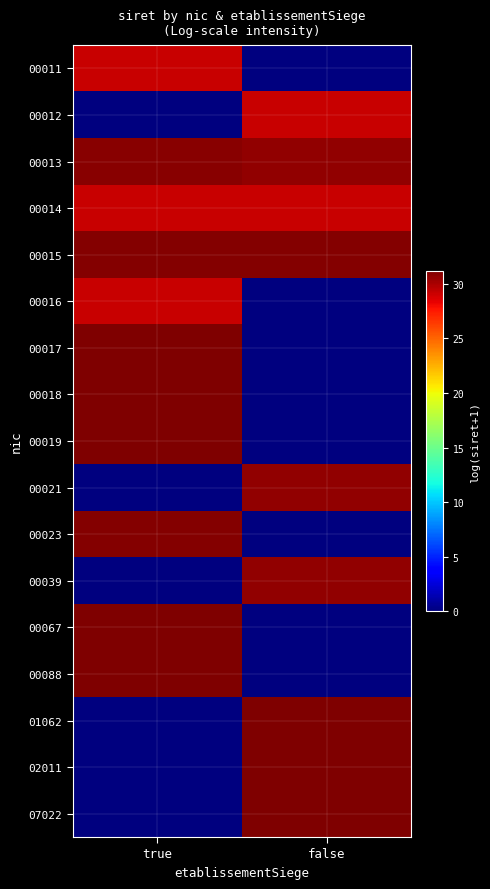

Reading right to left, what are all the values shown in this chart?

00011: false=0.0	true=29.2
00012: false=29.2	true=0.0
00013: false=30.7	true=30.9
00014: false=29.2	true=29.2
00015: false=31.0	true=31.0
00016: false=0.0	true=29.2
00017: false=0.0	true=31.1
00018: false=0.0	true=31.1
00019: false=0.0	true=31.1
00021: false=30.7	true=0.0
00023: false=0.0	true=31.0
00039: false=30.7	true=0.0
00067: false=0.0	true=31.1
00088: false=0.0	true=31.1
01062: false=31.2	true=0.0
02011: false=31.2	true=0.0
07022: false=31.2	true=0.0